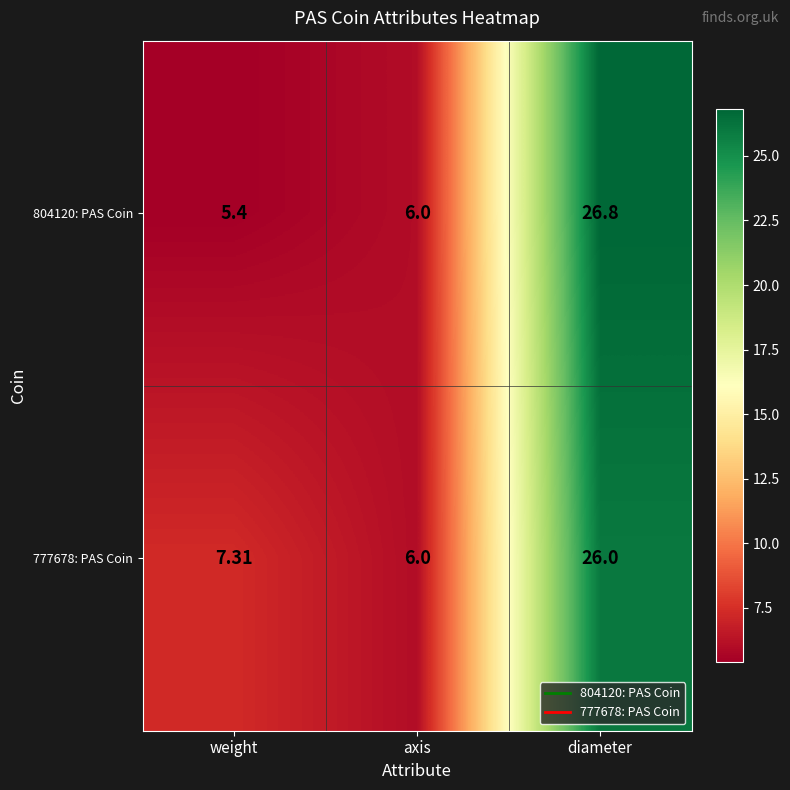

Which label corresponds to the largest value in the chart?

diameter